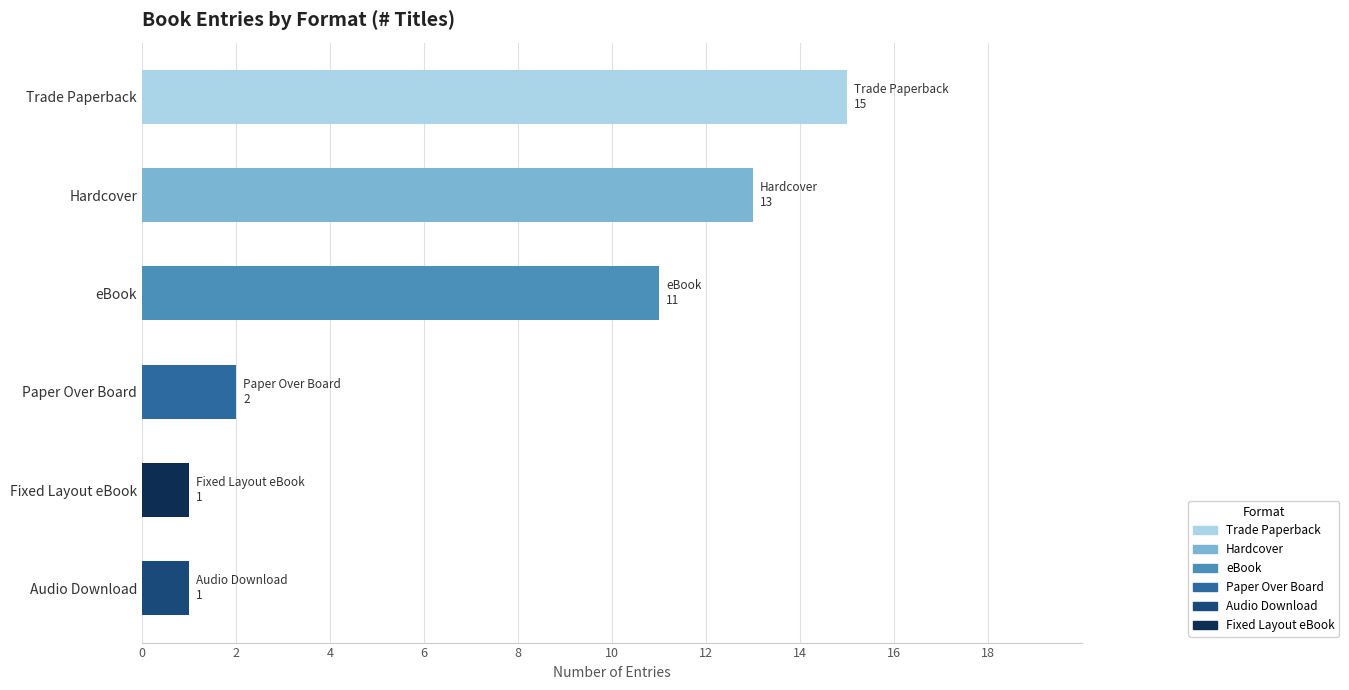

Is it true that the value at eBook is 4?

False